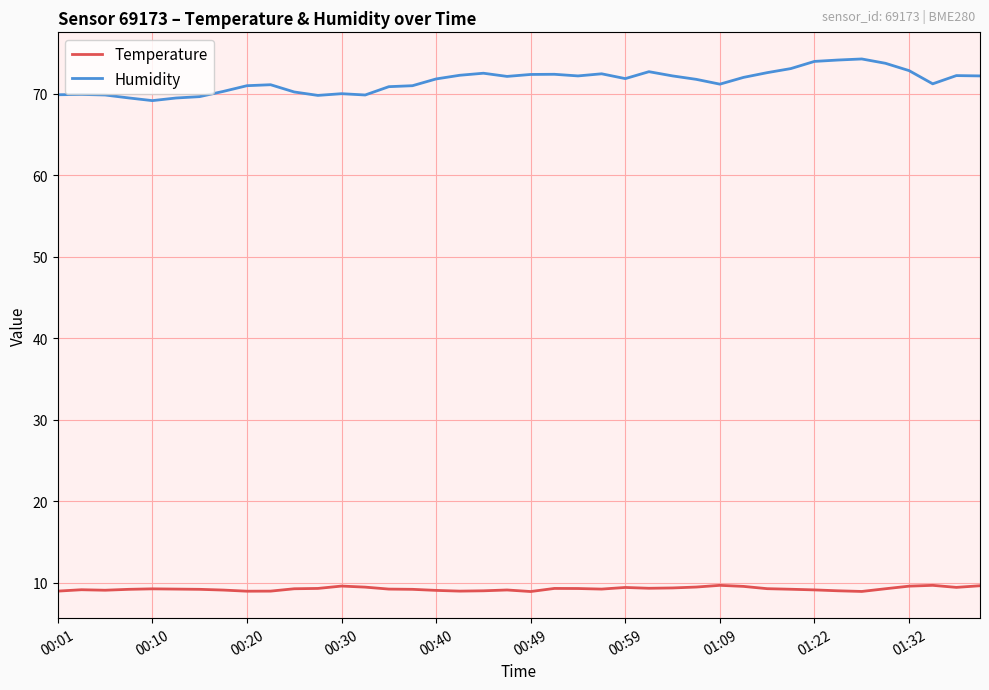

Which series has the largest total across all categories?

Humidity